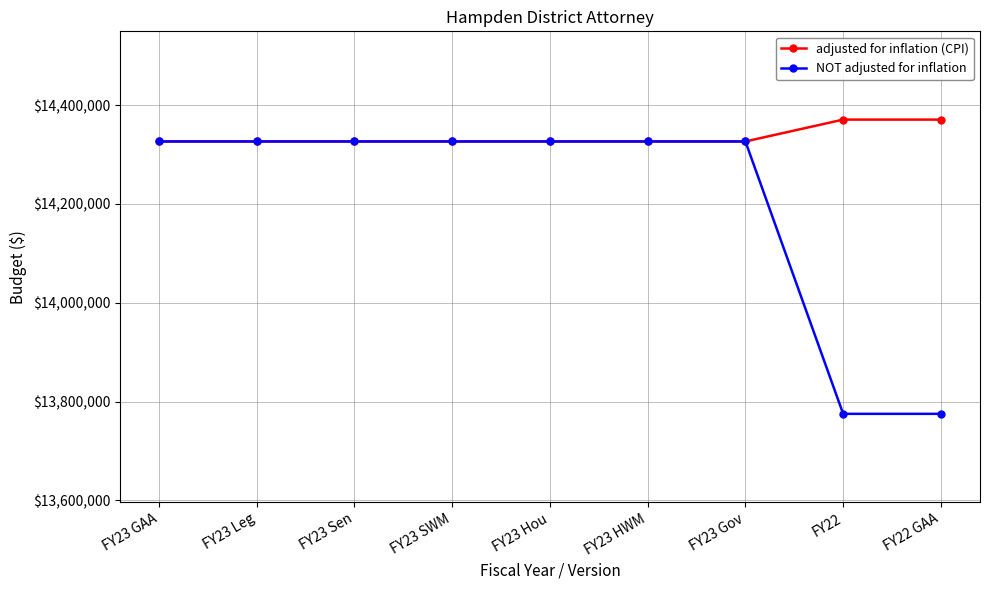

What are all the series names shown in the legend?

adjusted for inflation (CPI), NOT adjusted for inflation